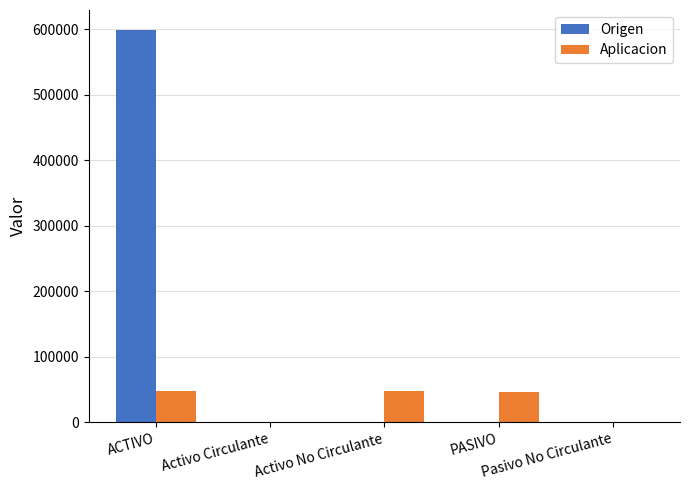

What is the maximum value for Origen?

599347.4